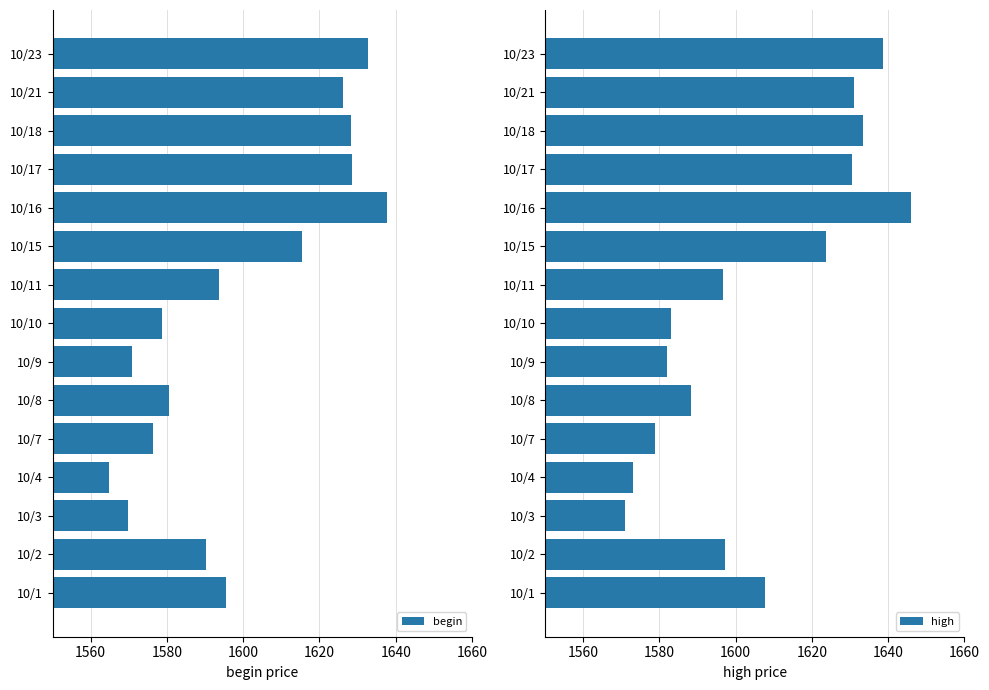

What is the average value of the begin series?

1599.3